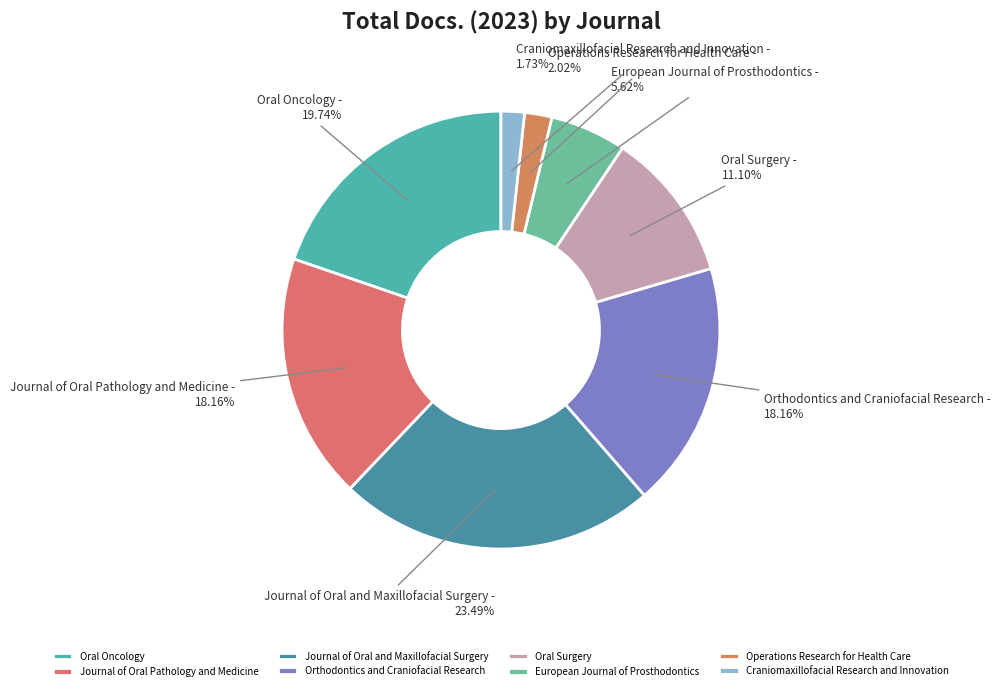

What percentage is NOT represented by Operations Research for Health Care?

98.0%